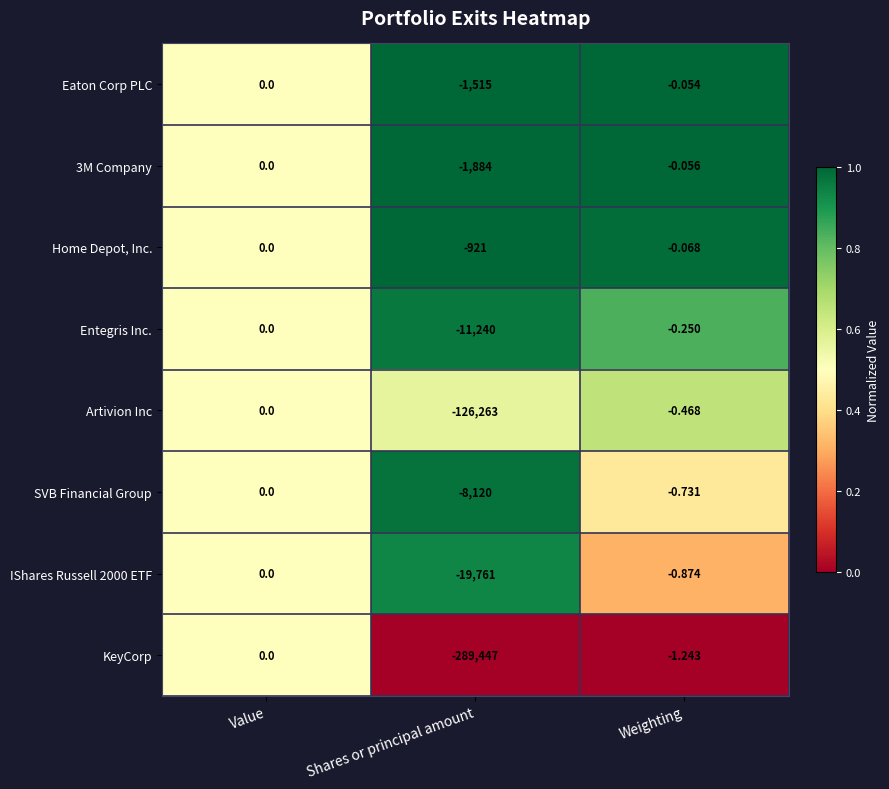

Rank the categories by 3M Company value from highest to lowest.

Value, Weighting, Shares or principal amount